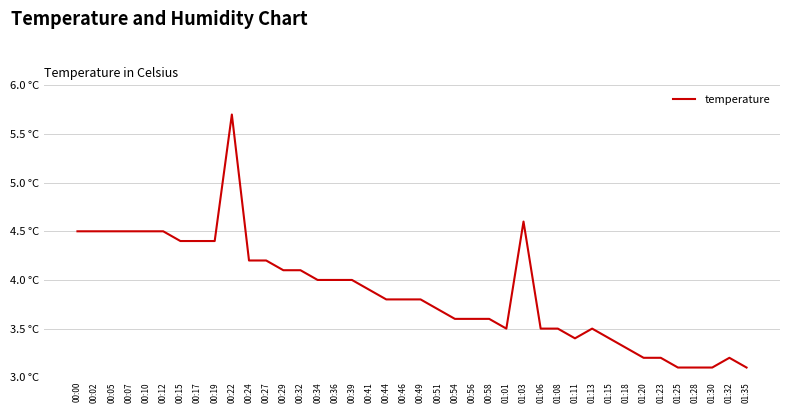

What is the value of the 13th point from the left?

4.1